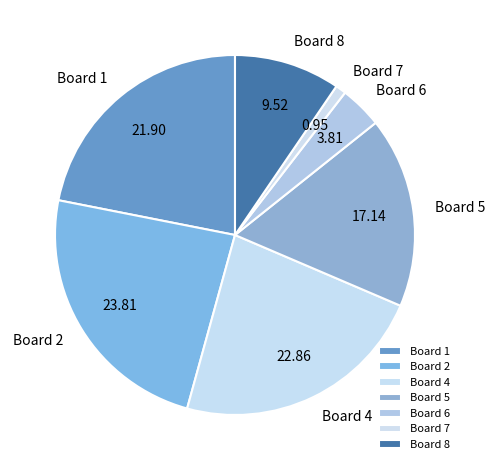

Count the number of slices in the pie.

7